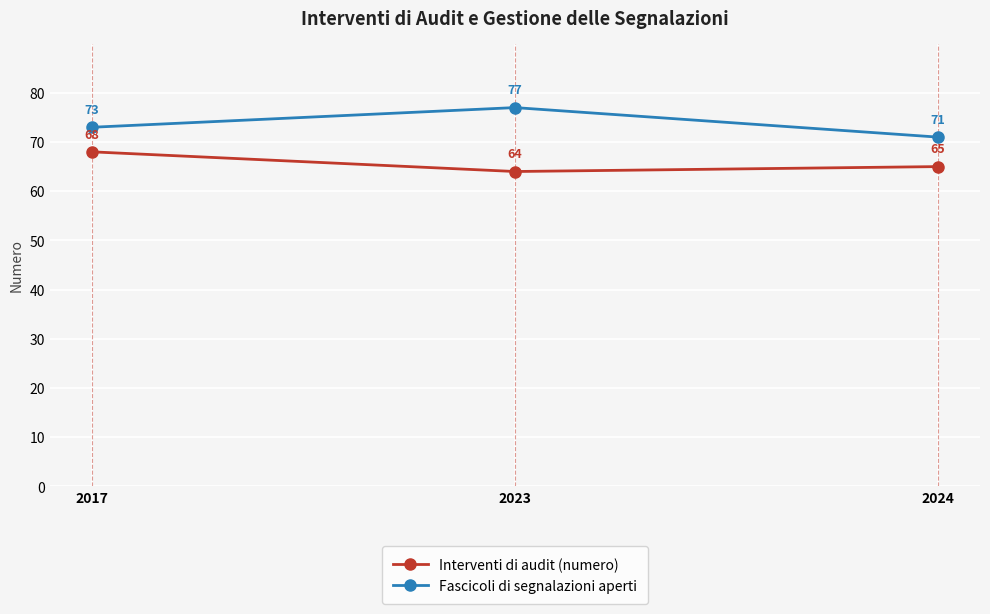

What is the difference between the maximum and minimum values in the Fascicoli di segnalazioni aperti series?

6